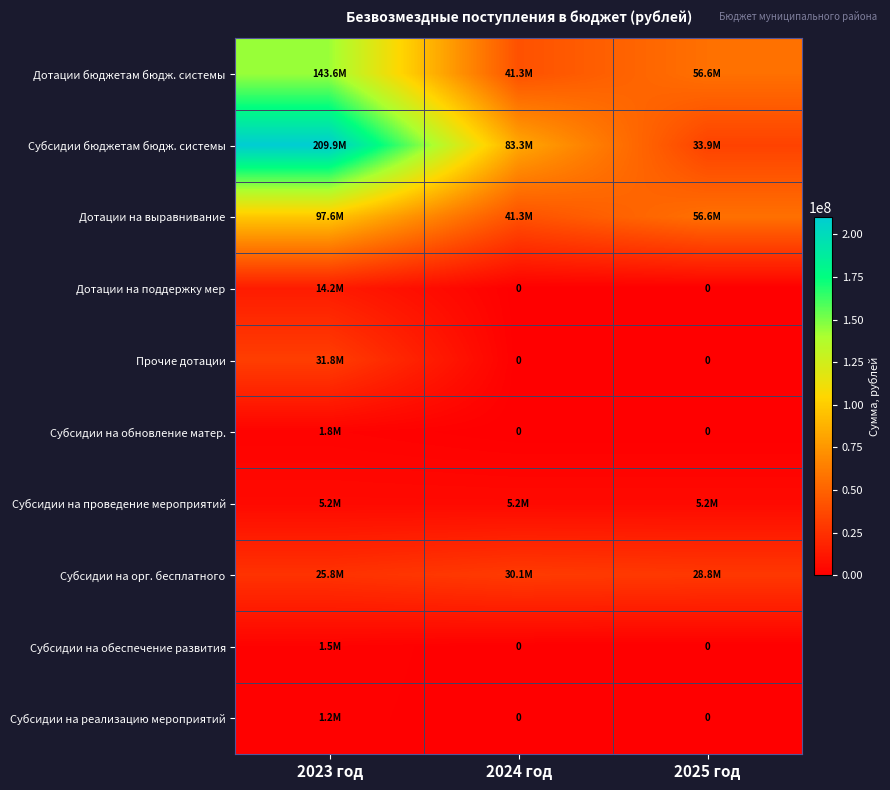

The value of Субсидии на проведение мероприятий at 2024 год is 3282602.1. True or false?

False